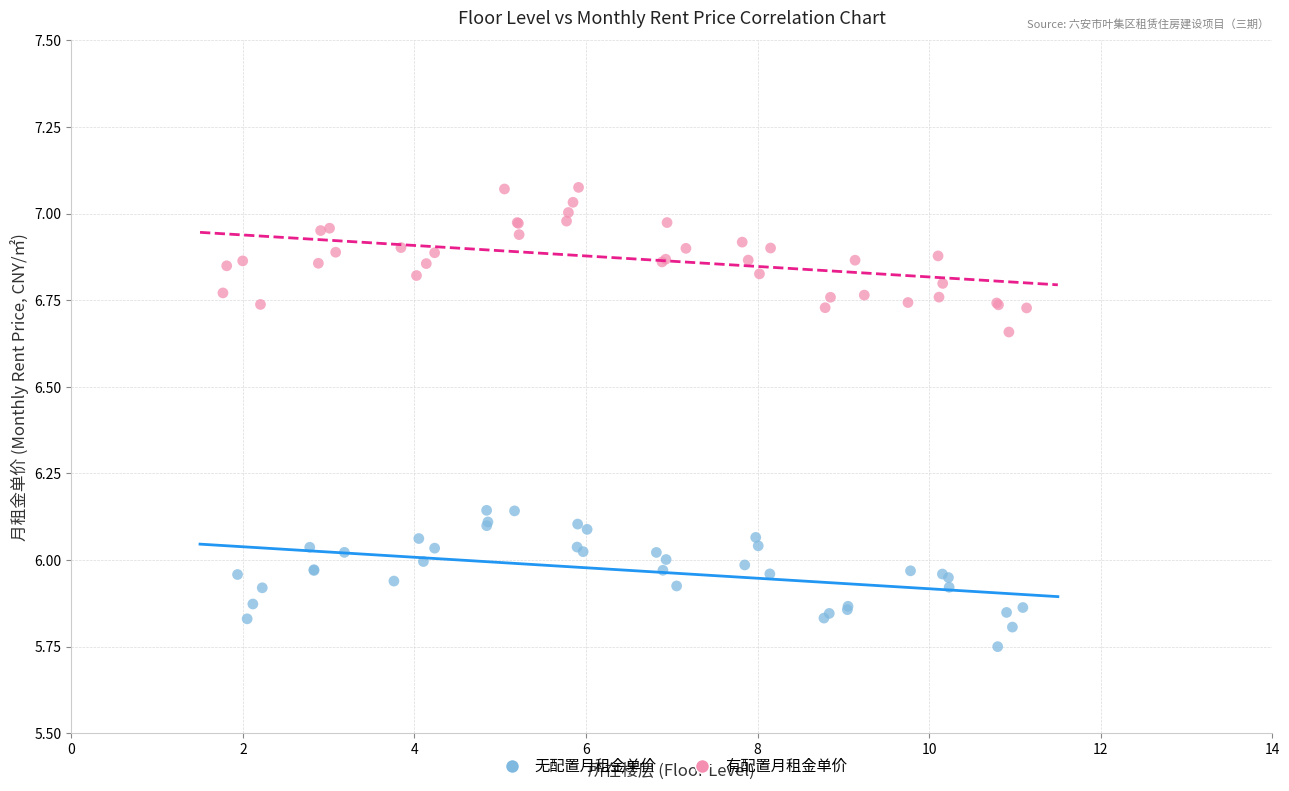

What are all the series names shown in the legend?

无配置月租金单价, 有配置月租金单价